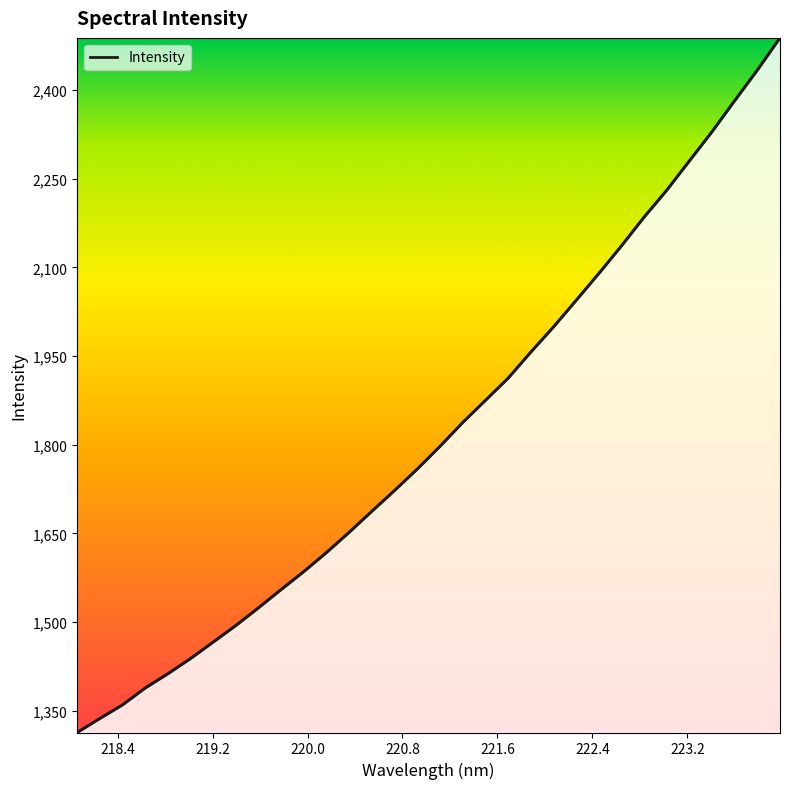

What is the difference between the maximum and minimum values?

1174.8